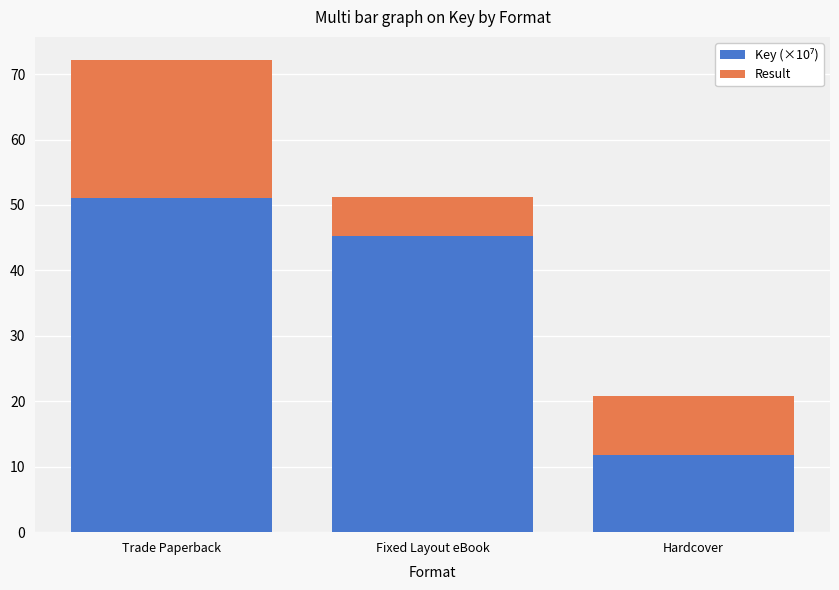

How many distinct data groups are displayed?

2